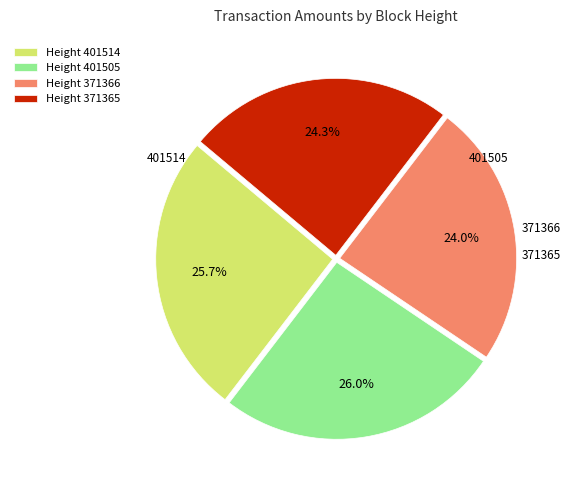

How many segments does this pie chart have?

4